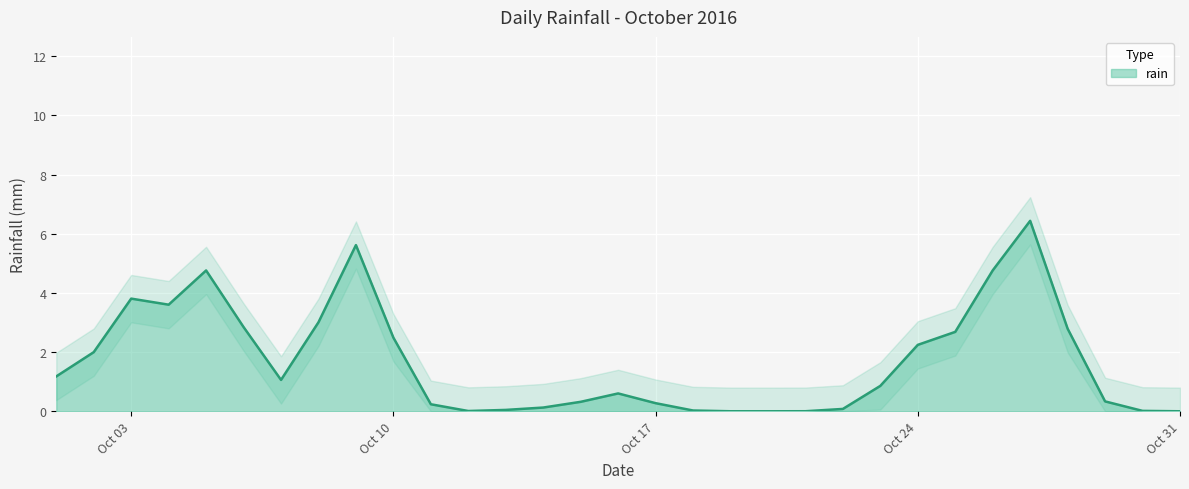

At which category does the data reach its first local peak?

2016-10-03